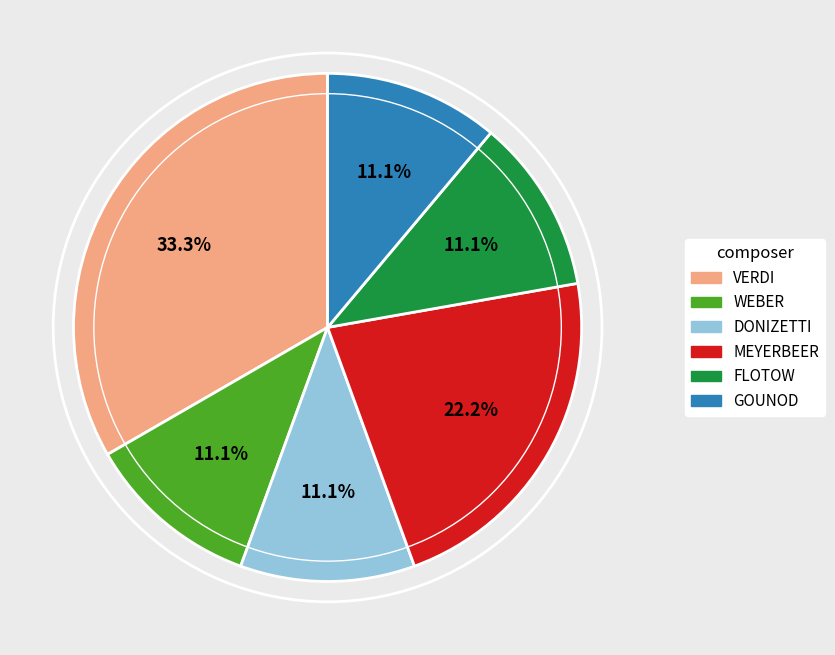

Combined, what portion of the pie is FLOTOW and VERDI?

44.4%